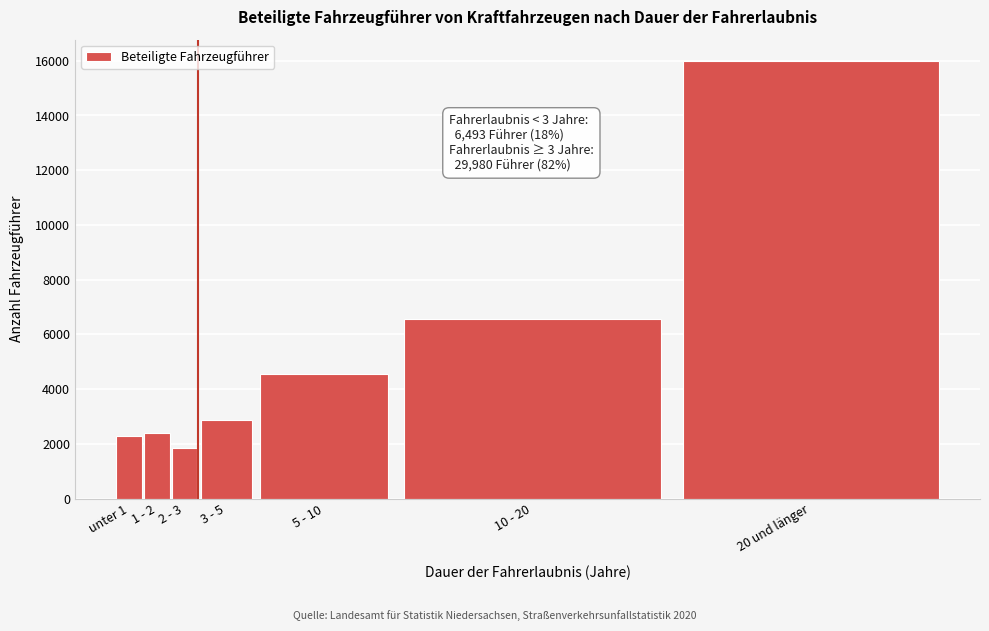

Reading right to left, extract all data points from this chart.

15974	6547	4570	2889	1831	2380	2282